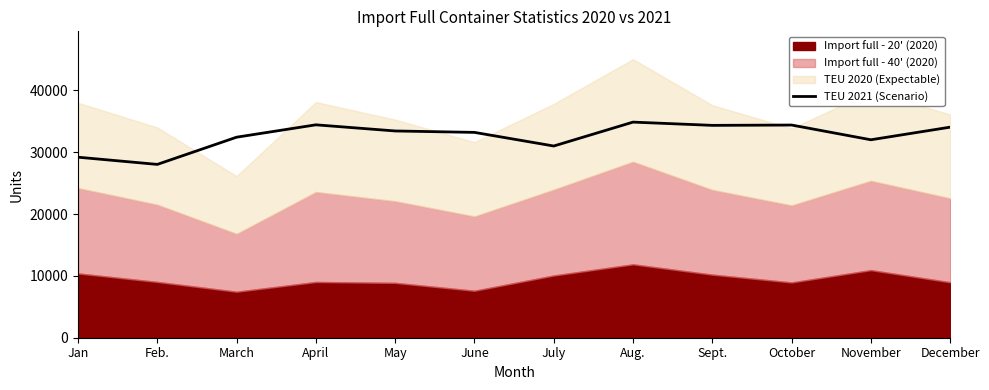

Is it true that TEU 2021 (Scenario) equals 33447 at May?

True